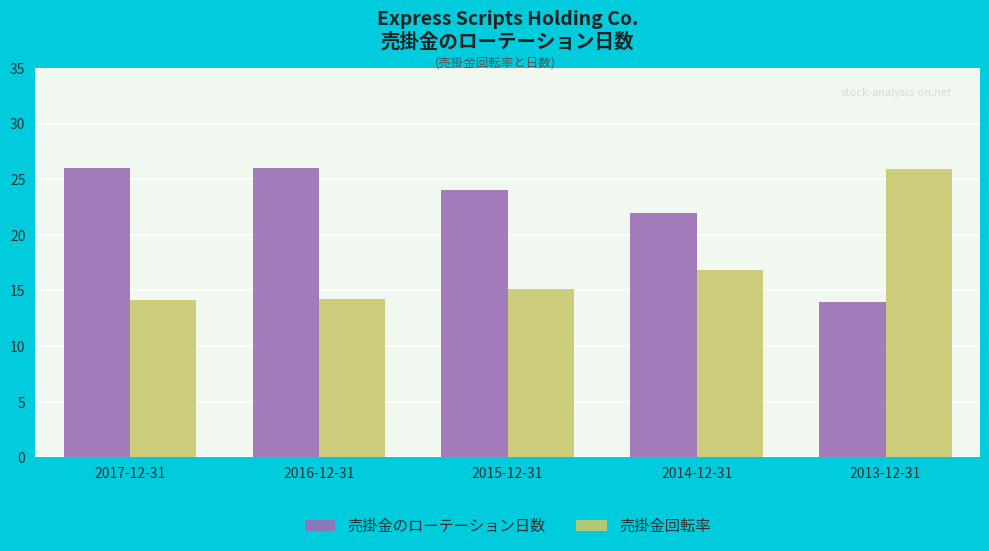

Reading right to left, transcribe all the data shown in this chart.

売掛金のローテーション日数: 14.0	22.0	24.0	26.0	26.0
売掛金回転率: 25.9	16.9	15.1	14.2	14.2